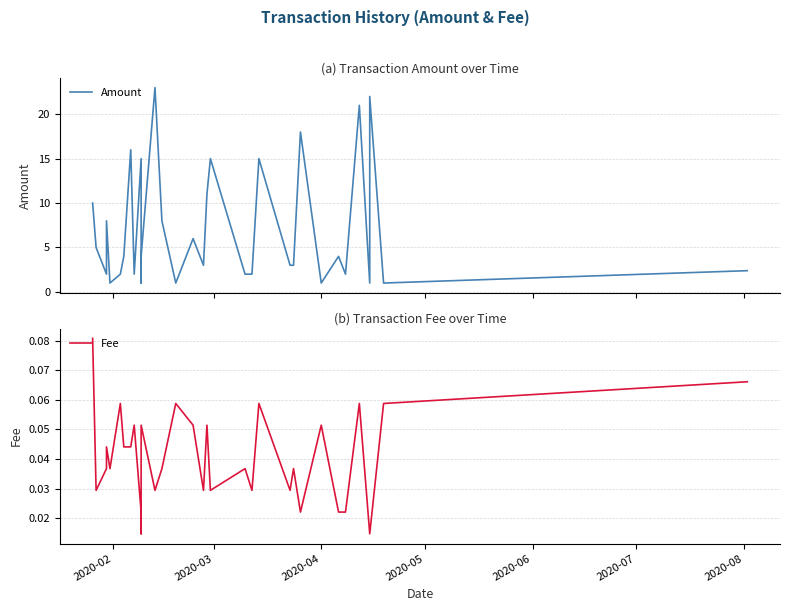

What are all the series names shown in the legend?

Amount, Fee